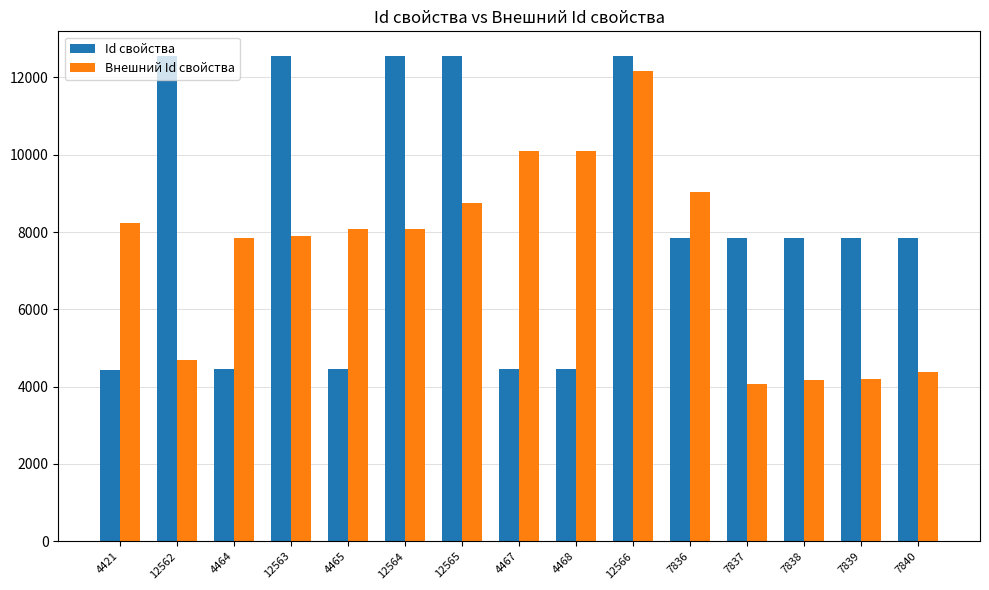

What is the value of the Внешний Id свойства bar at the 3rd from the left?

7853